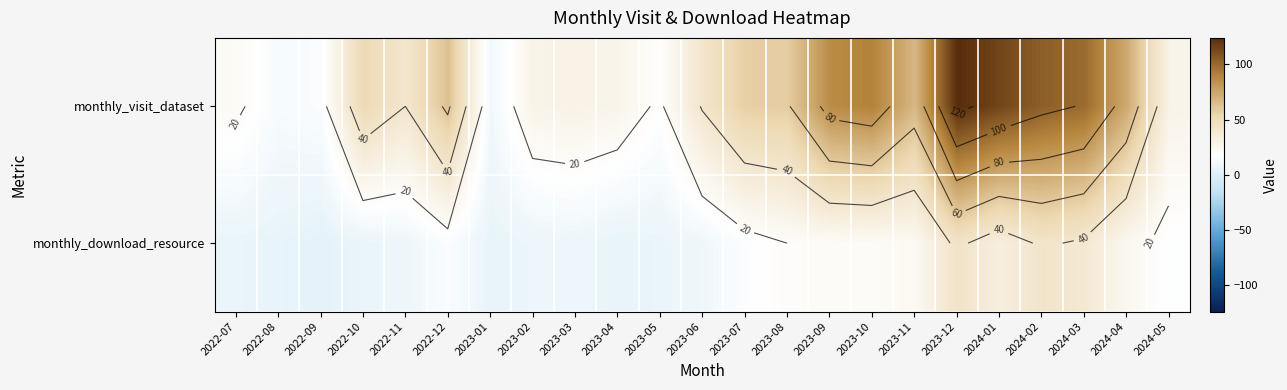

What is the difference between the second highest and minimum values in the monthly_visit_dataset series?

104